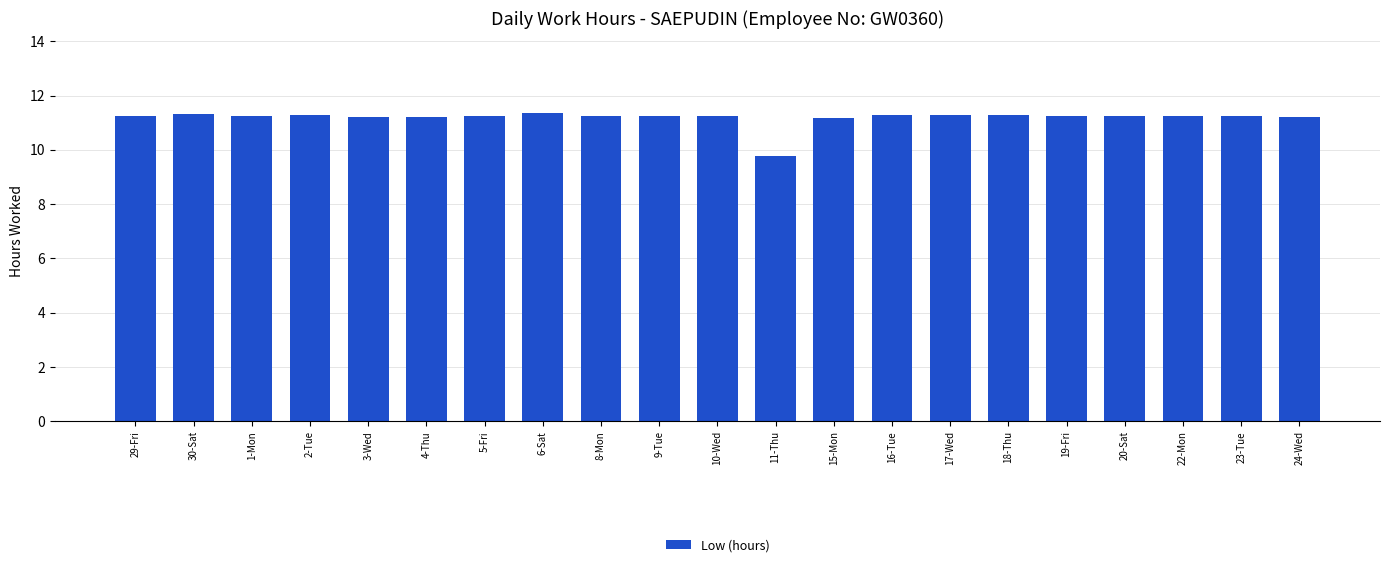

What is the difference between the maximum and minimum values?

1.6